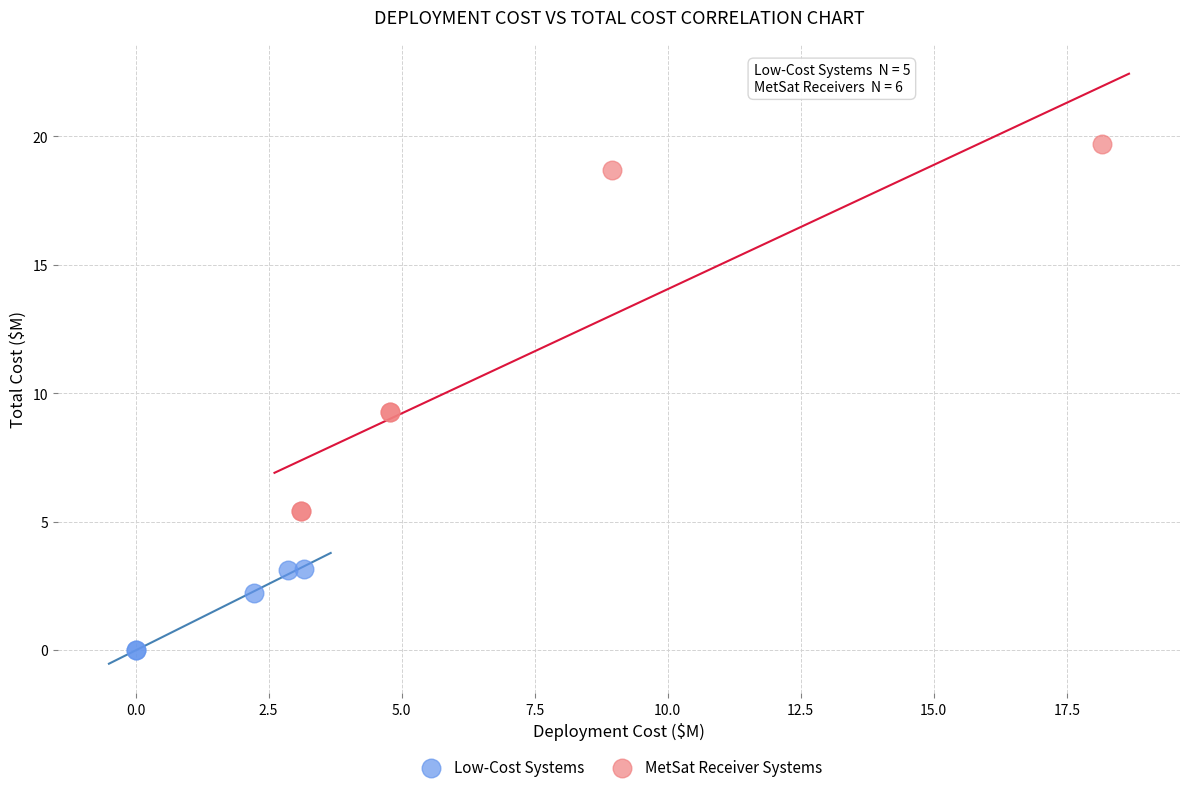

Which series contains the lowest Y value?

Low-Cost Systems